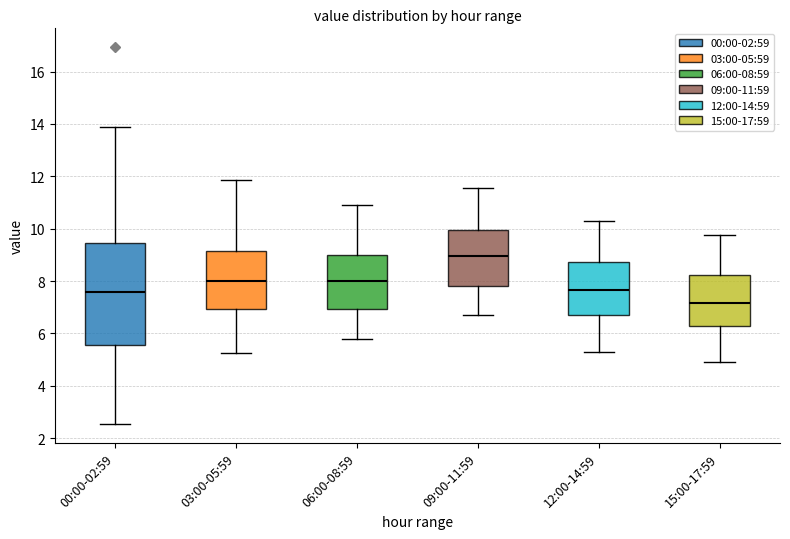

Comparing the boxes themselves (not the whiskers), which one is the tallest?

00:00-02:59